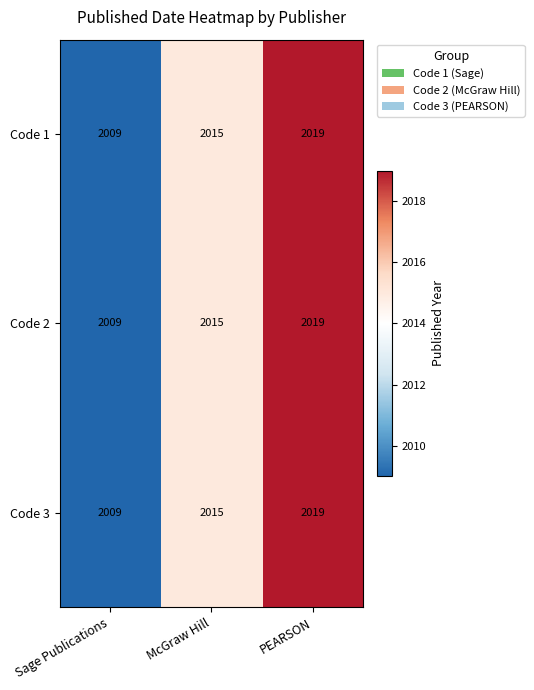

How many Code 2 values are between 2009 and 2019?

3